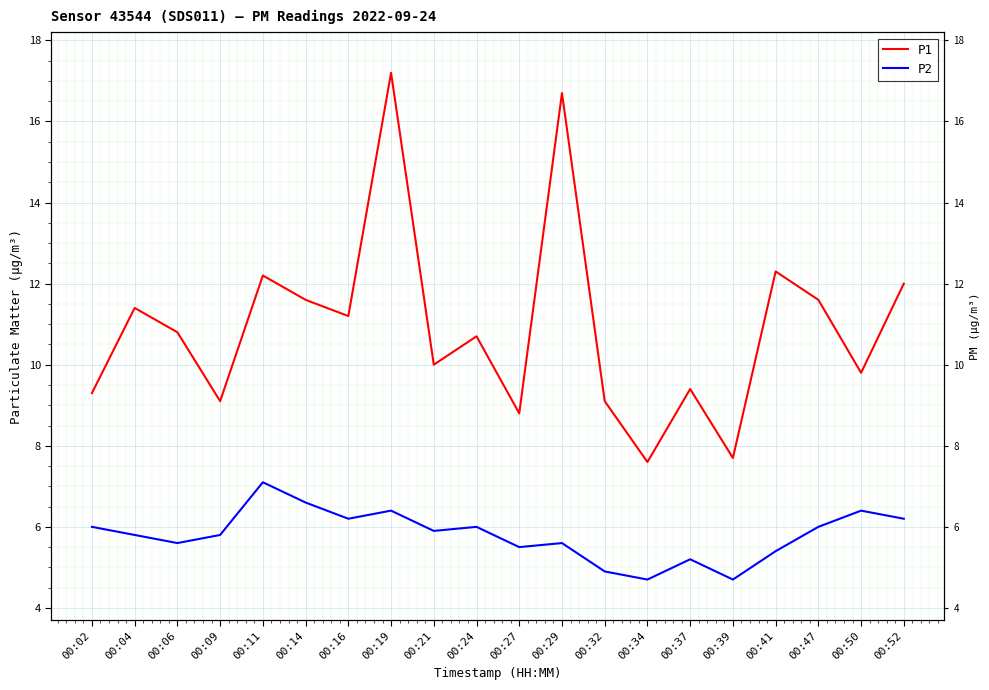

List the series in order of their overall mean, highest first.

P1, P2